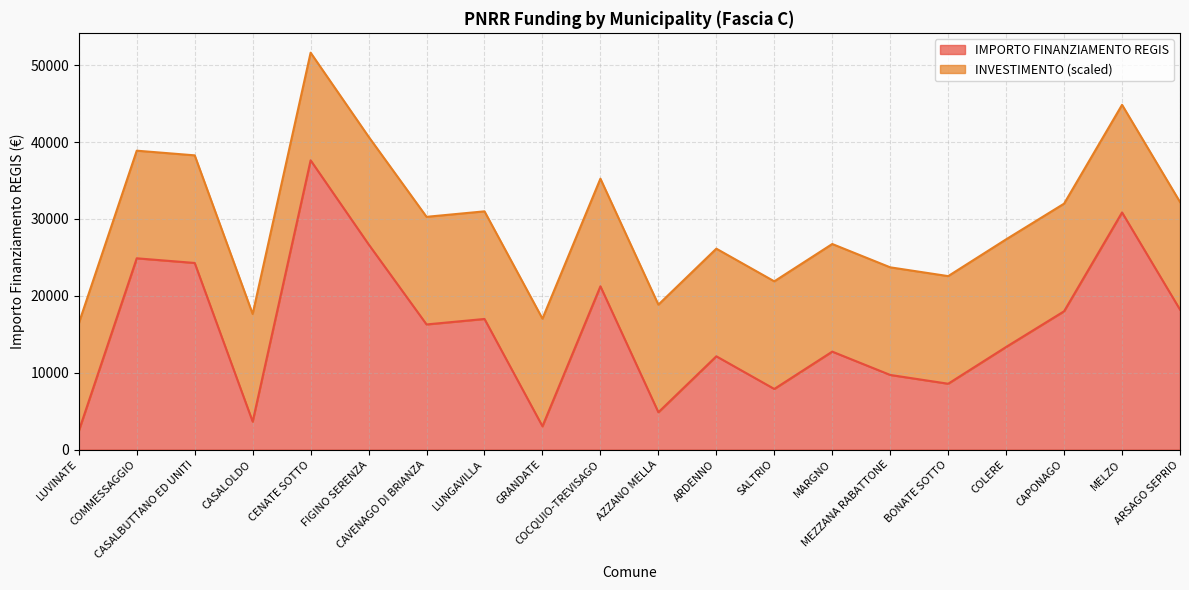

The value at LUVINATE is 3329. True or false?

False